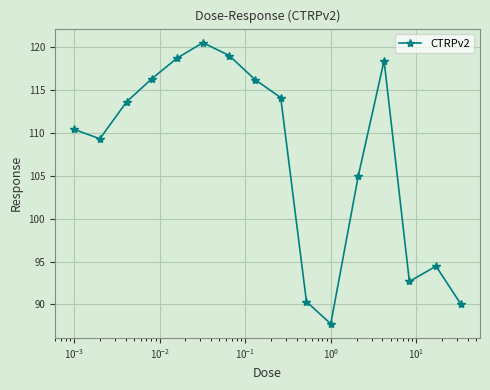

How many lines are shown in the chart?

1